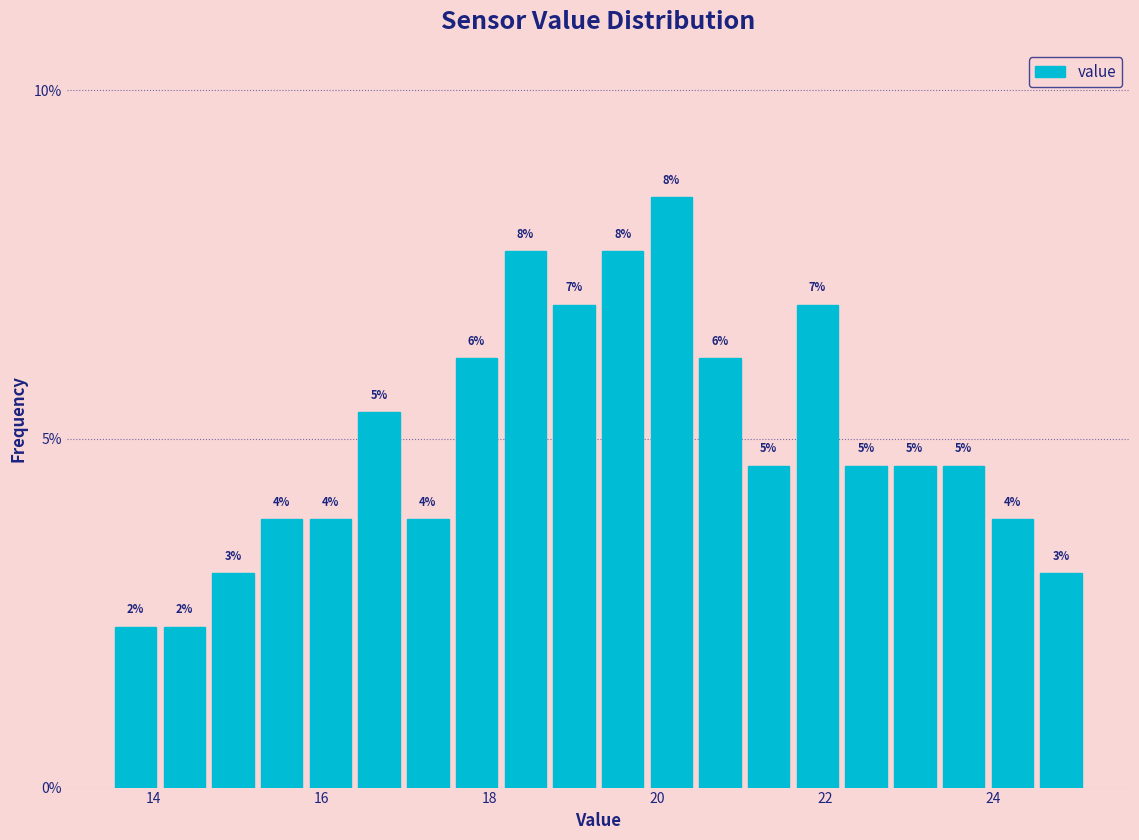

Around what value on the x-axis is the tallest bar? Give the approximate position of its centre, as read against the axis.

20.2